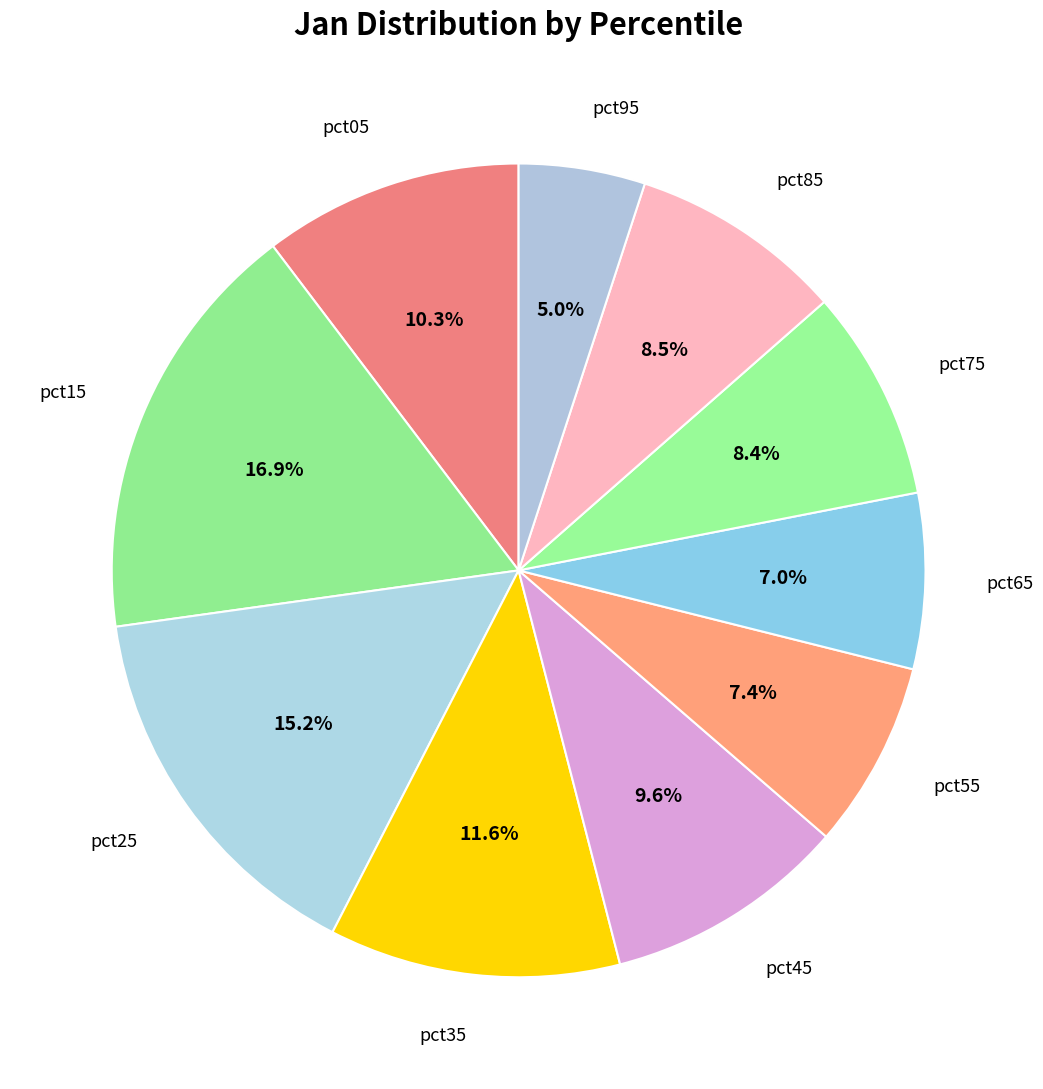

How many slices are in this pie chart?

10